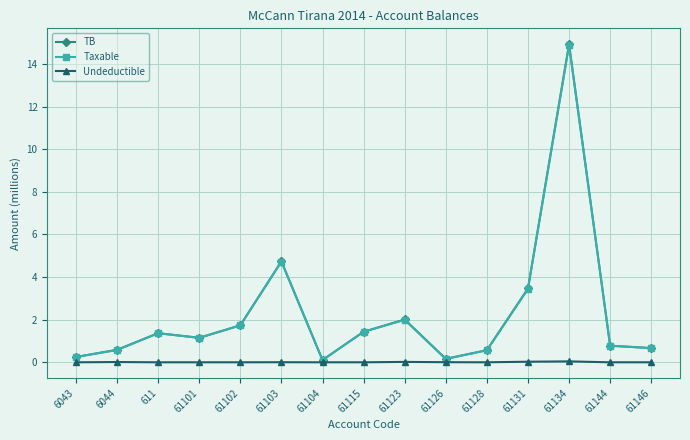

What position from the right is 61146?

1